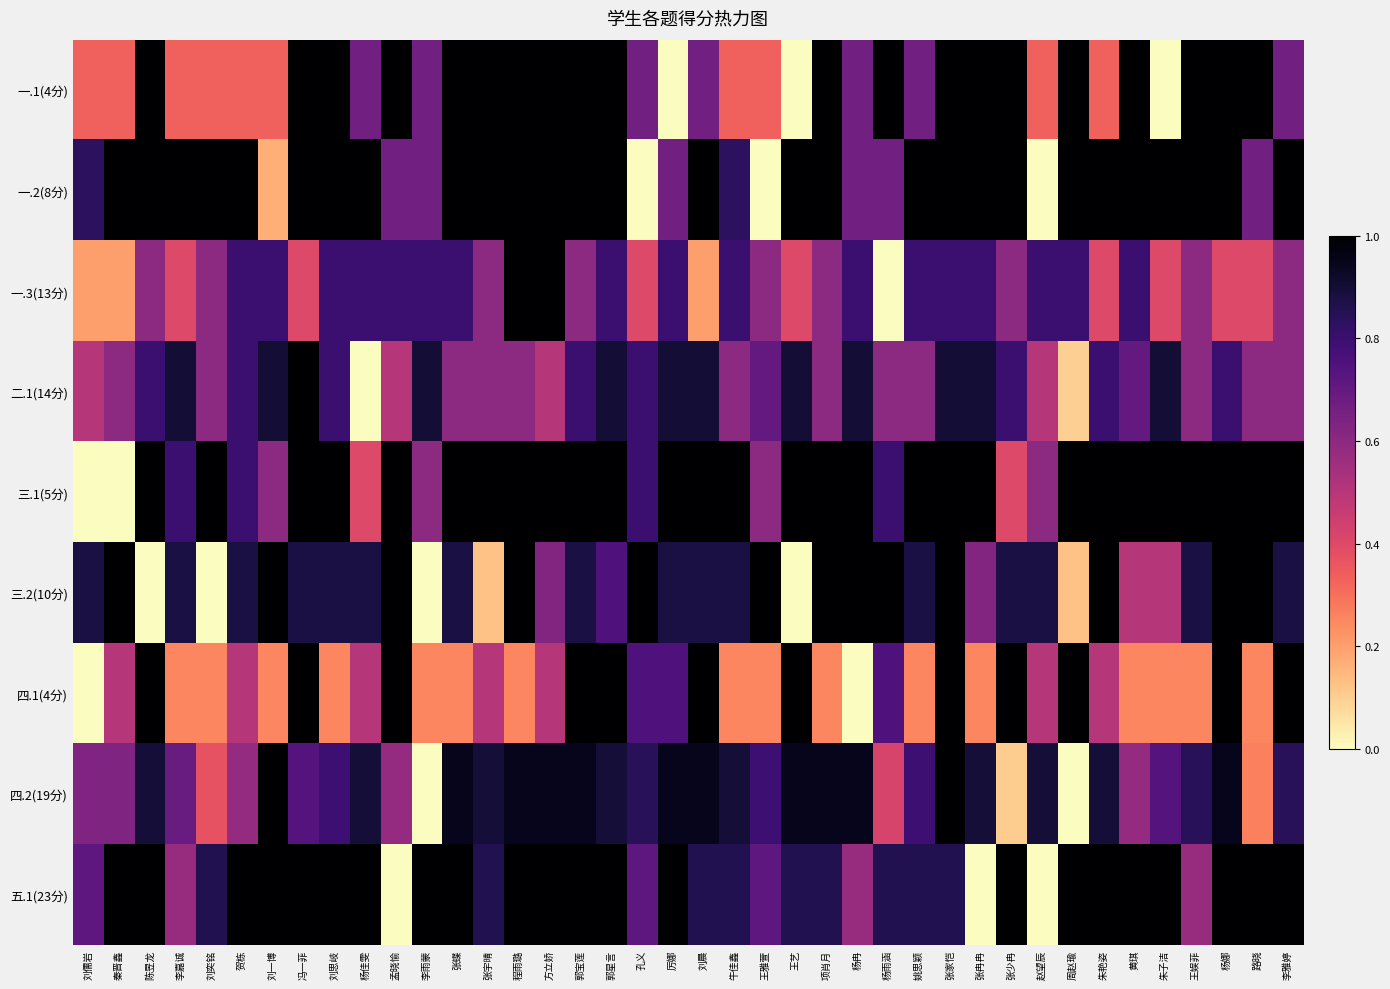

What is the difference between the highest and lowest values at 杨佳雯?

1.0